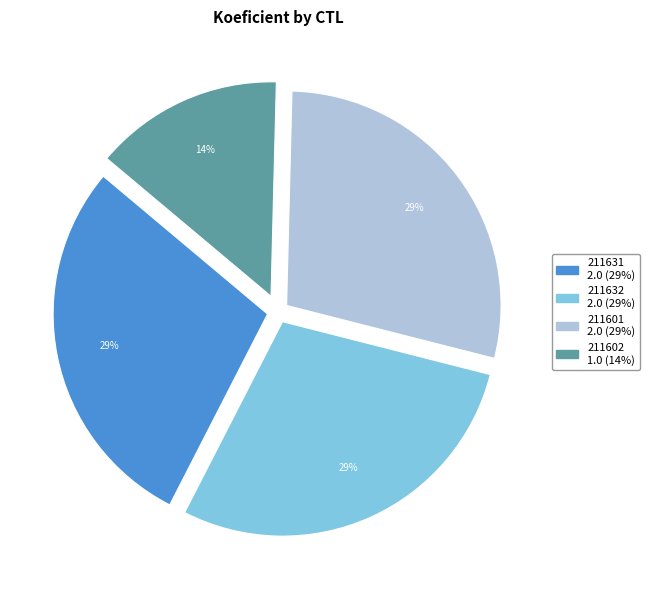

How many slices are in this pie chart?

4